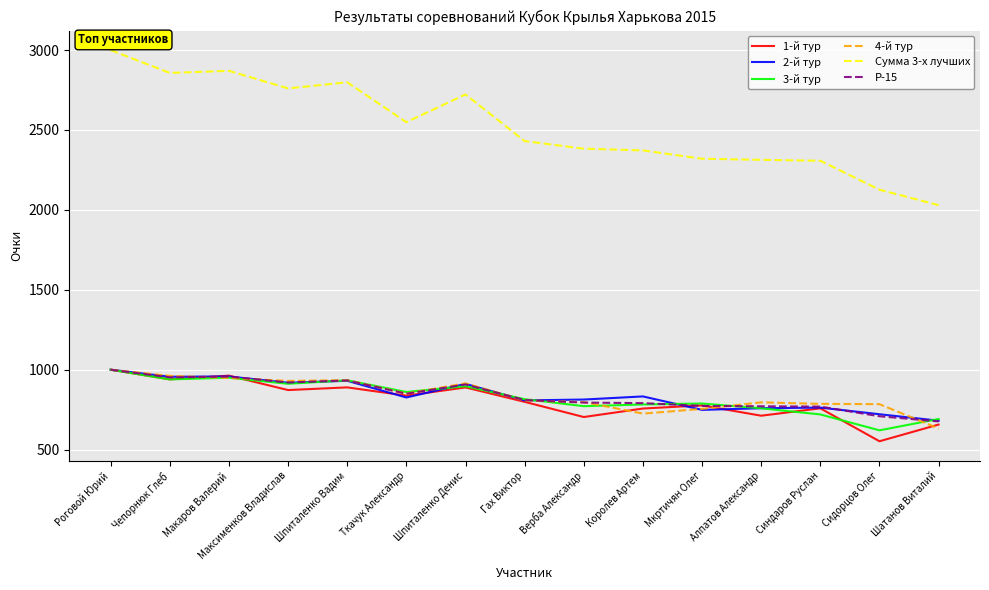

True or false: Сумма 3-х лучших and P-15 cross at least once.

False